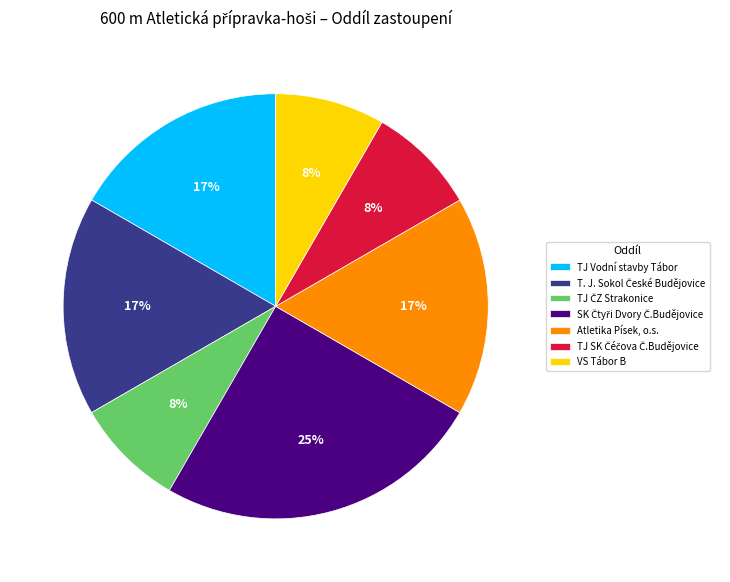

To the nearest percent, what is the difference between the largest and smallest slice percentages?

17%